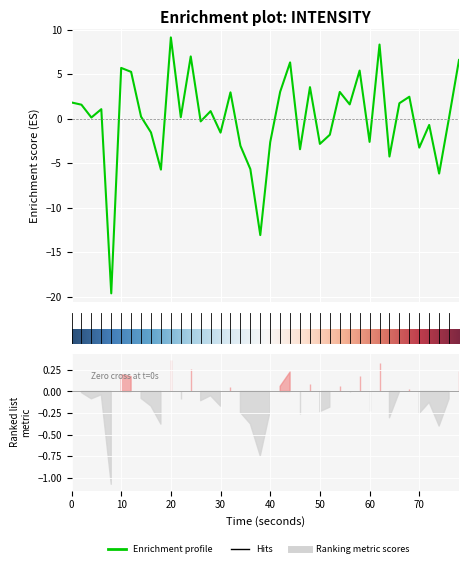

Which has a higher value, 20 or 30?

20